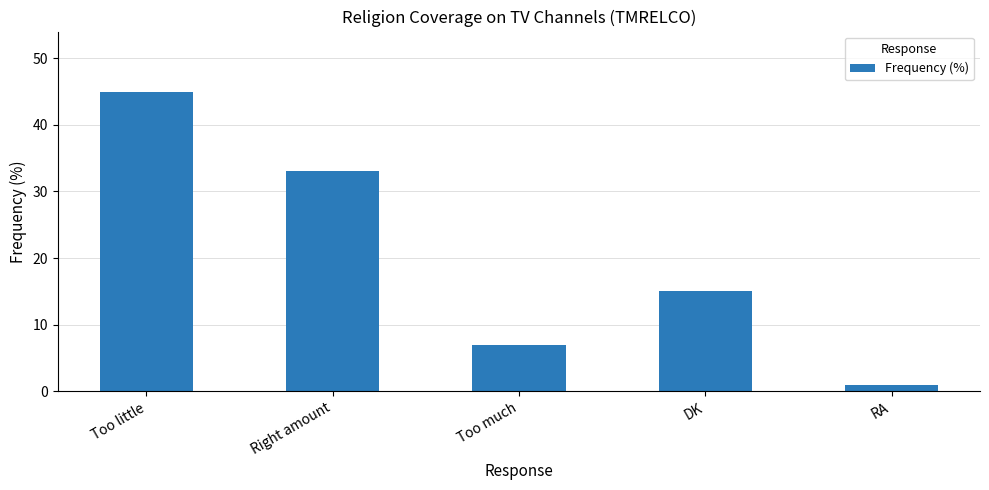

What is the value of the 5th bar from the left?

1